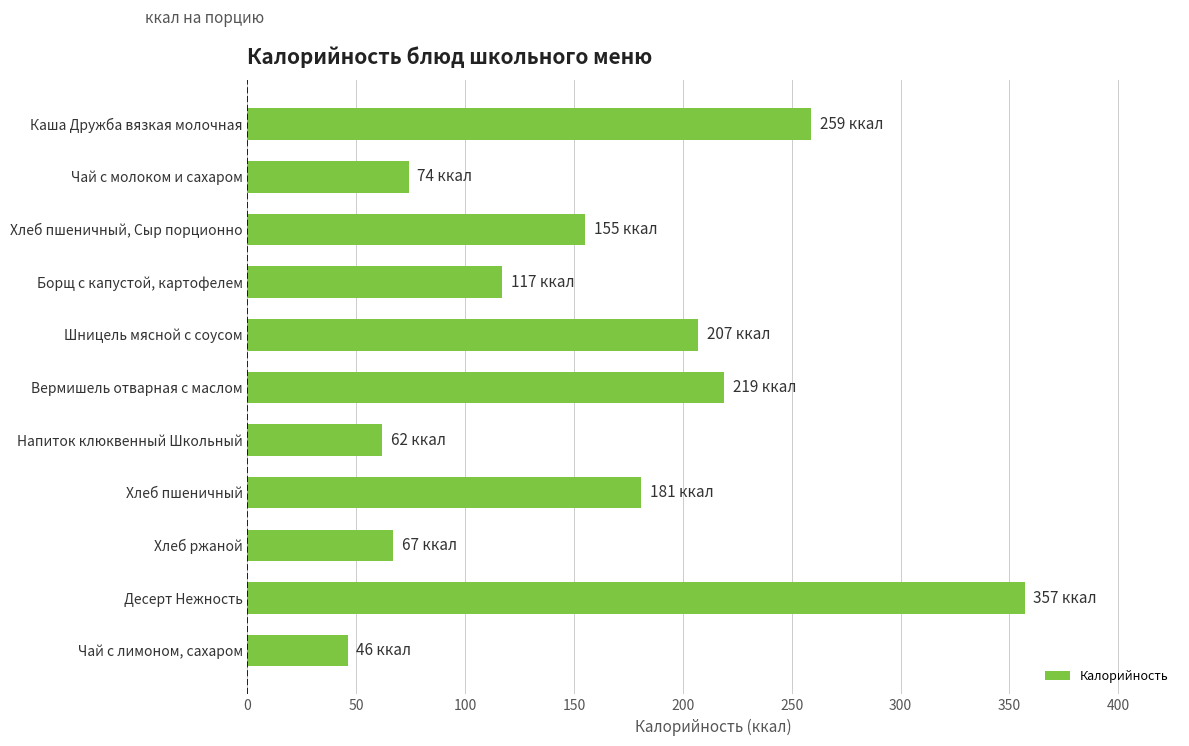

Reading top to bottom, list all the values displayed in this chart.

Каша Дружба вязкая молочная=259	Чай с молоком и сахаром=74	Хлеб пшеничный, Сыр порционно=155	Борщ с капустой, картофелем=117	Шницель мясной с соусом=207	Вермишель отварная с маслом=219	Напиток клюквенный Школьный=62	Хлеб пшеничный=181	Хлеб ржаной=67	Десерт Нежность=357	Чай с лимоном, сахаром=46